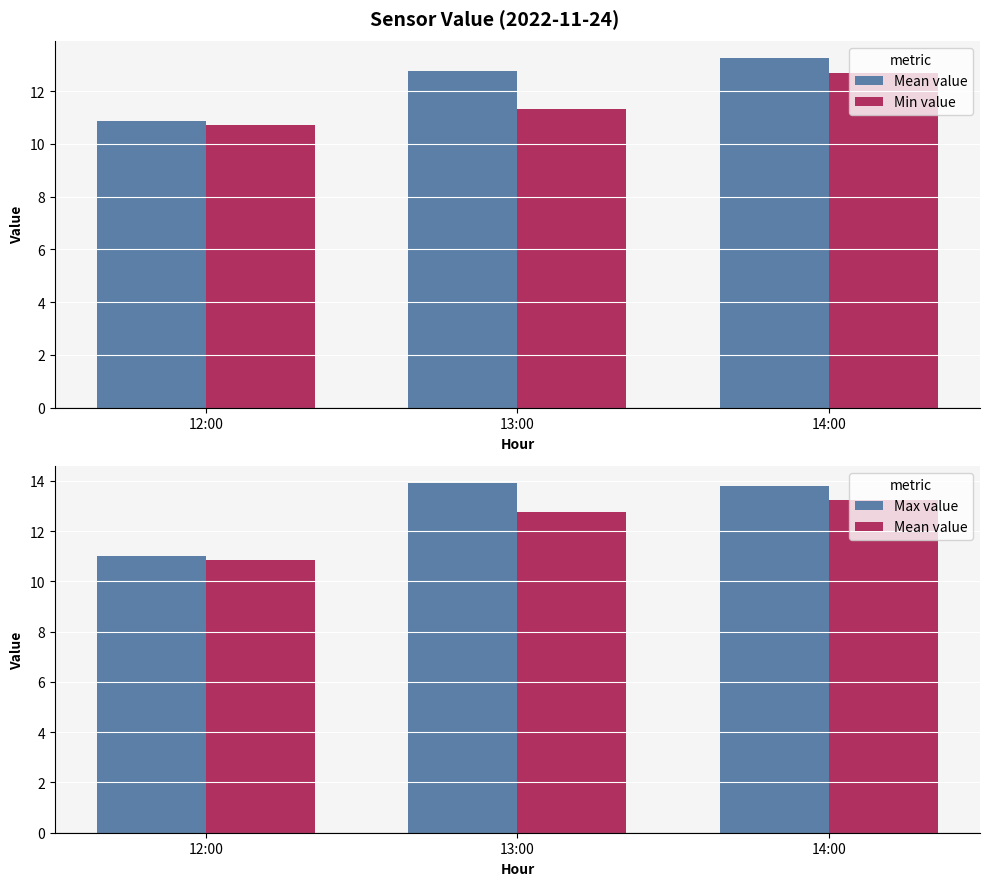

The value of Min value at 14:00 is 3.5. True or false?

False